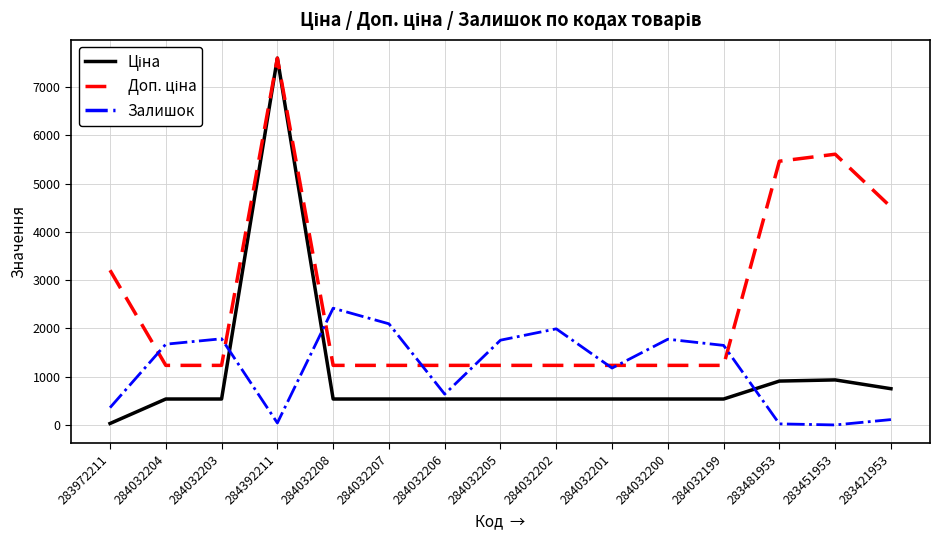

At which category does the chart reach its peak across all series?

284392211